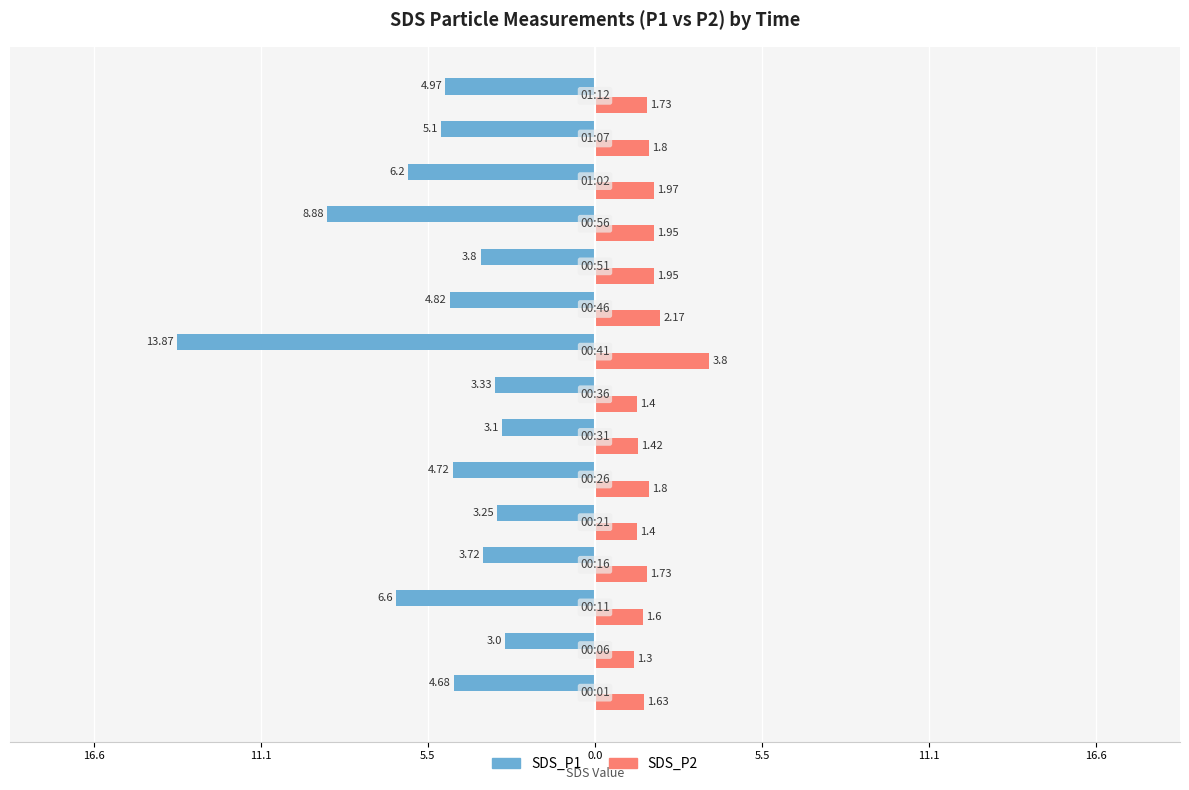

What are all the series names shown in the legend?

SDS_P1, SDS_P2